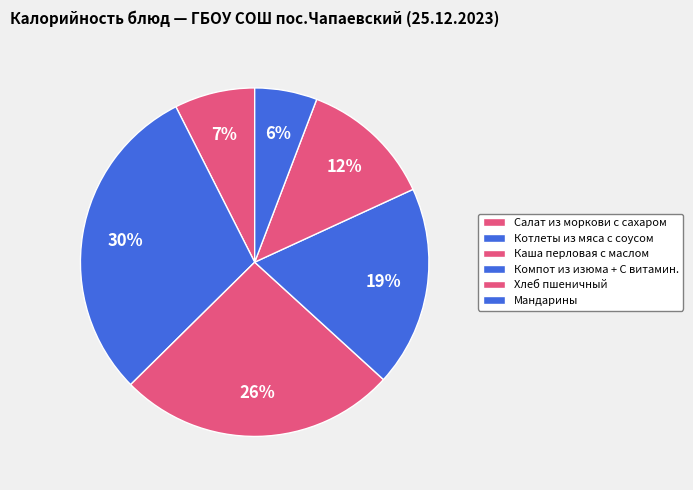

How many slices are in this pie chart?

6